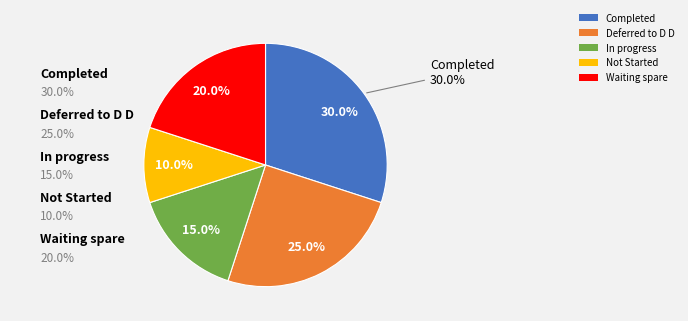

Which slice is the smallest?

Not Started